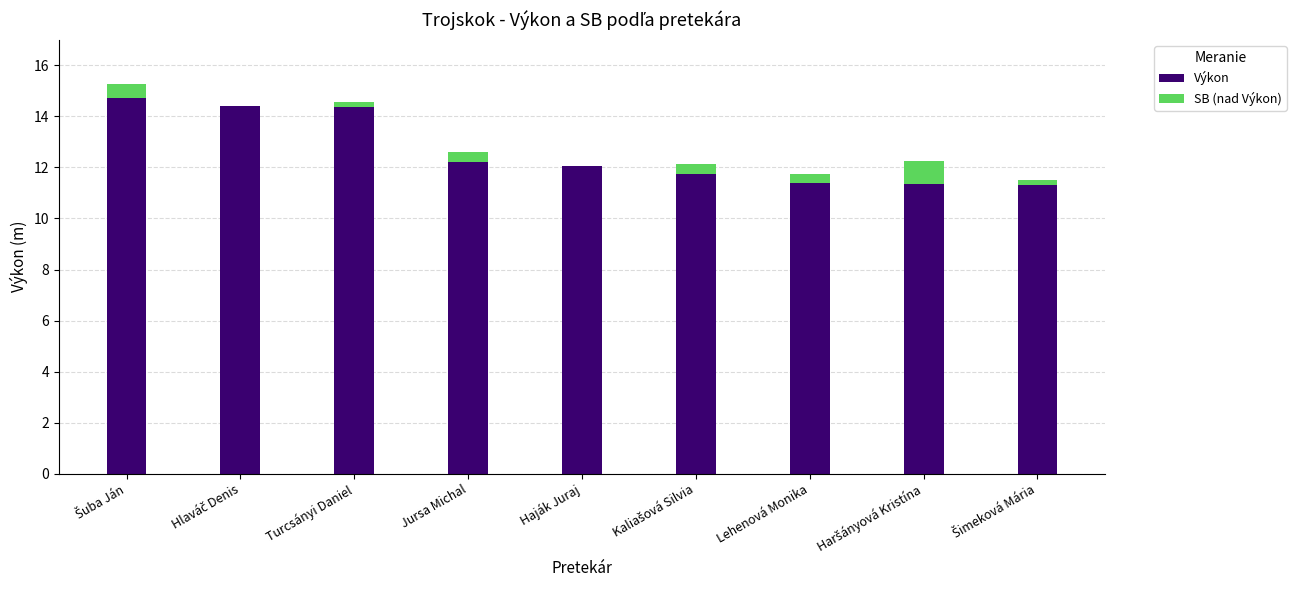

What is the highest value of the Výkon series?

14.7